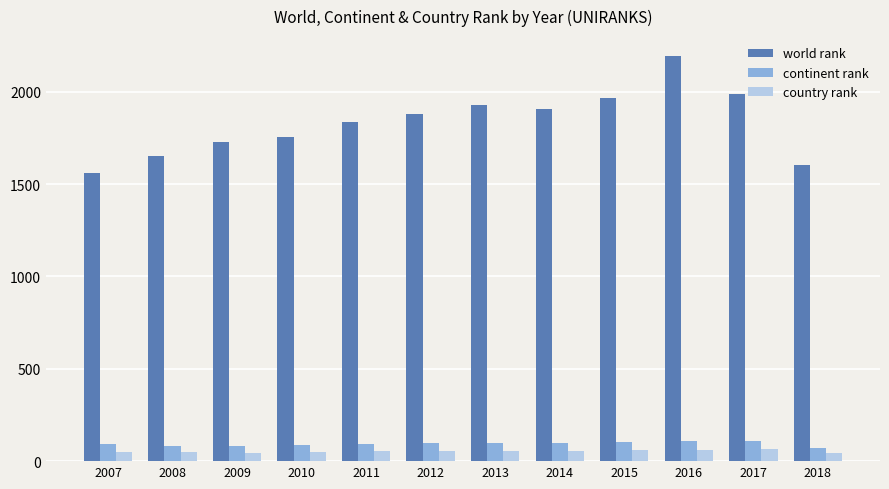

The continent rank series shows 91 at 2011. True or false?

True